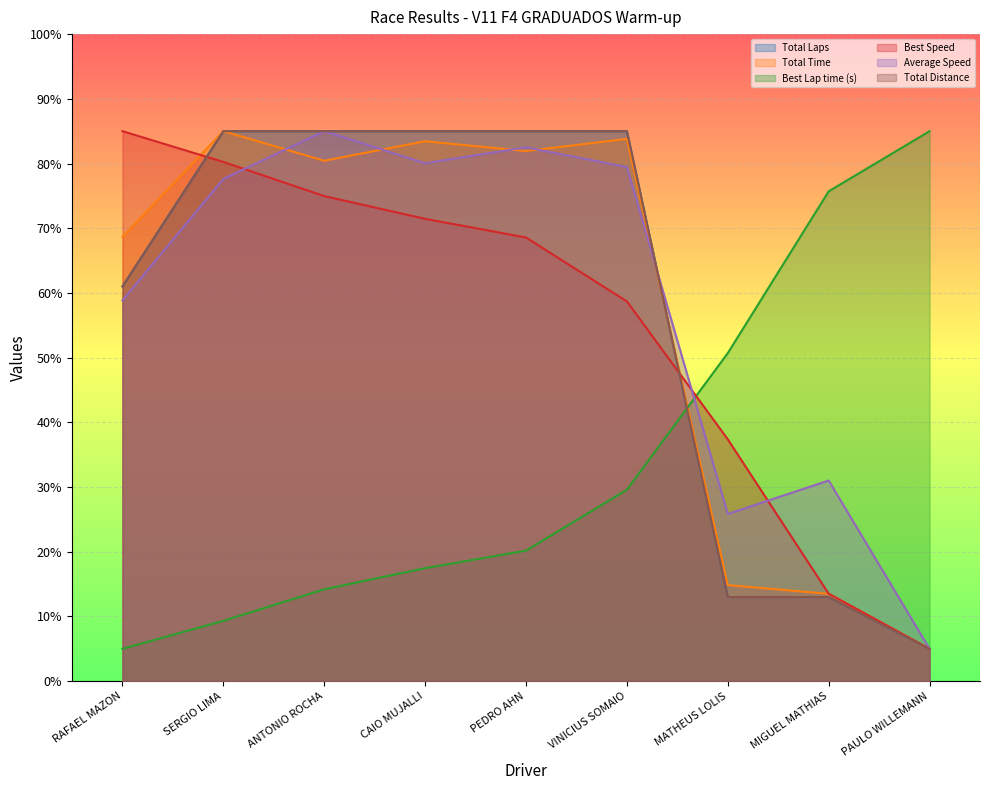

What is the minimum value for Total Distance?

5.0